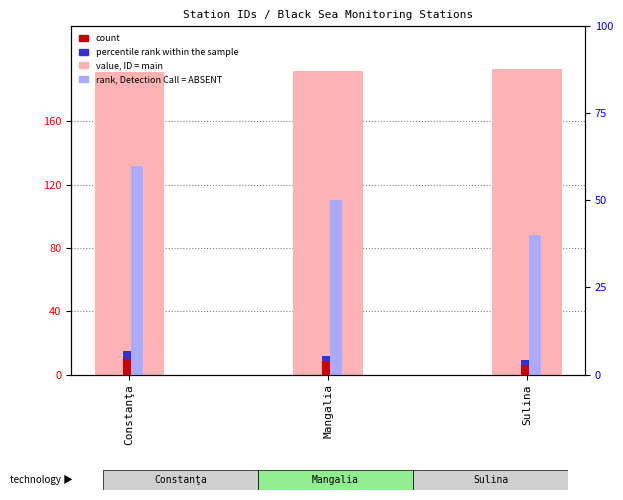

What is the difference between the maximum and minimum values in the count series?

4